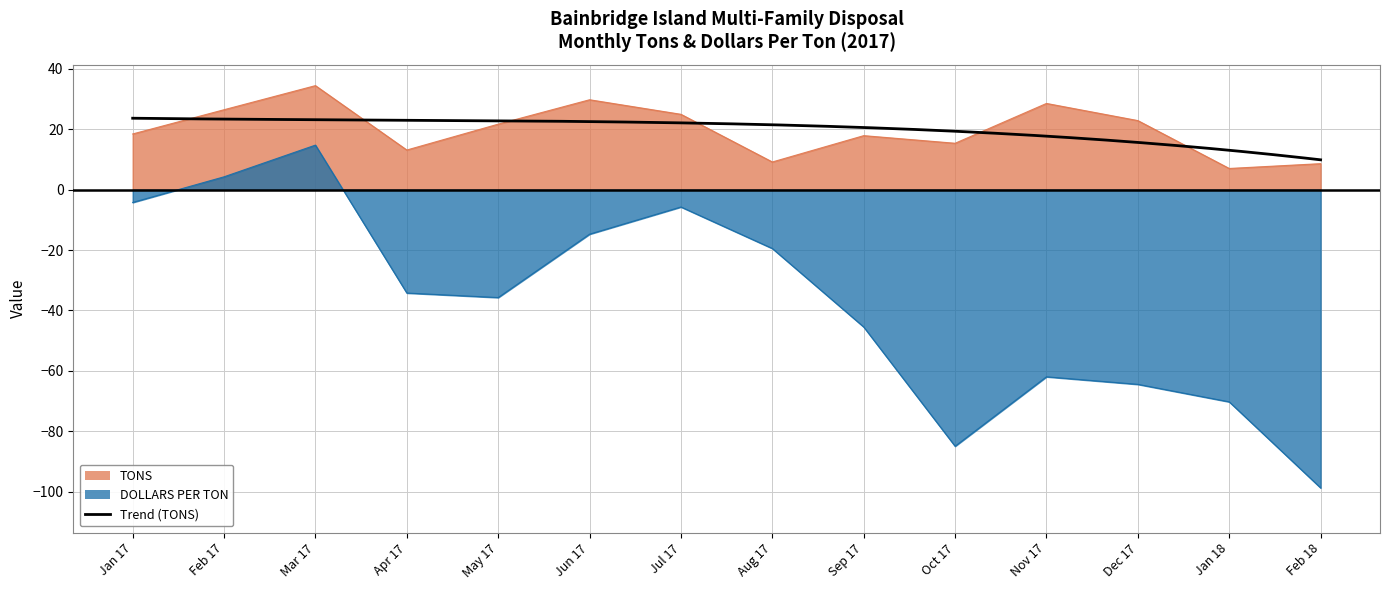

True or false: DOLLARS_PER_TON and TONS cross at least once.

False